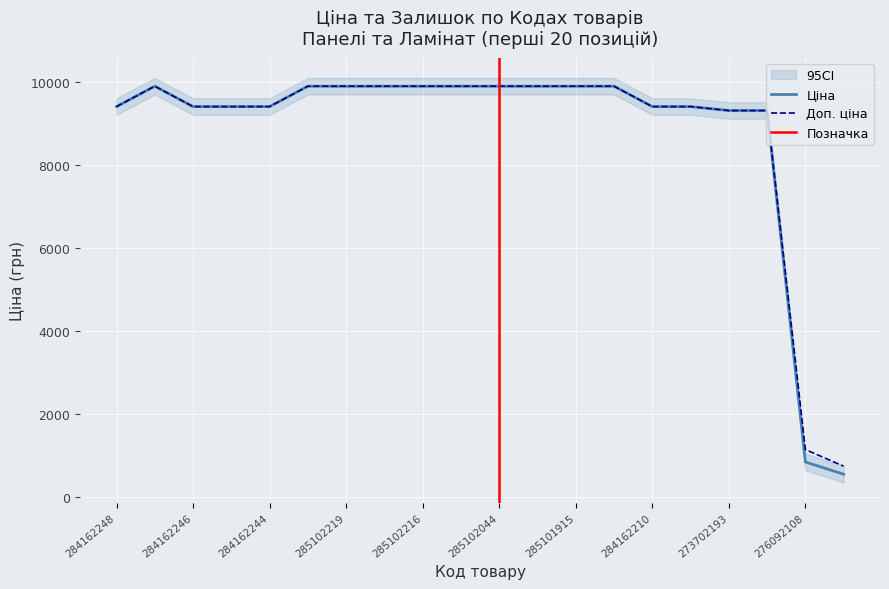

At which category is the sum across all series the highest?

285101569